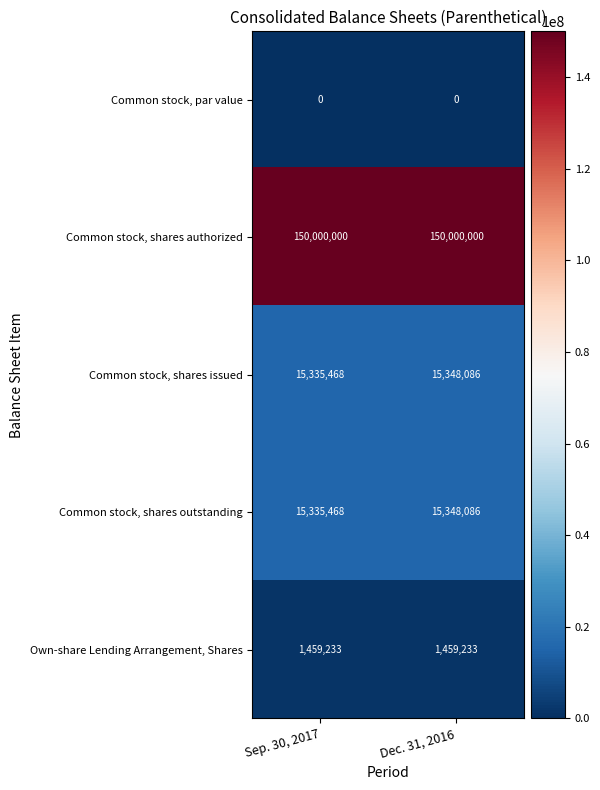

What is the spread (max minus min) of values at Dec. 31, 2016?

150000000